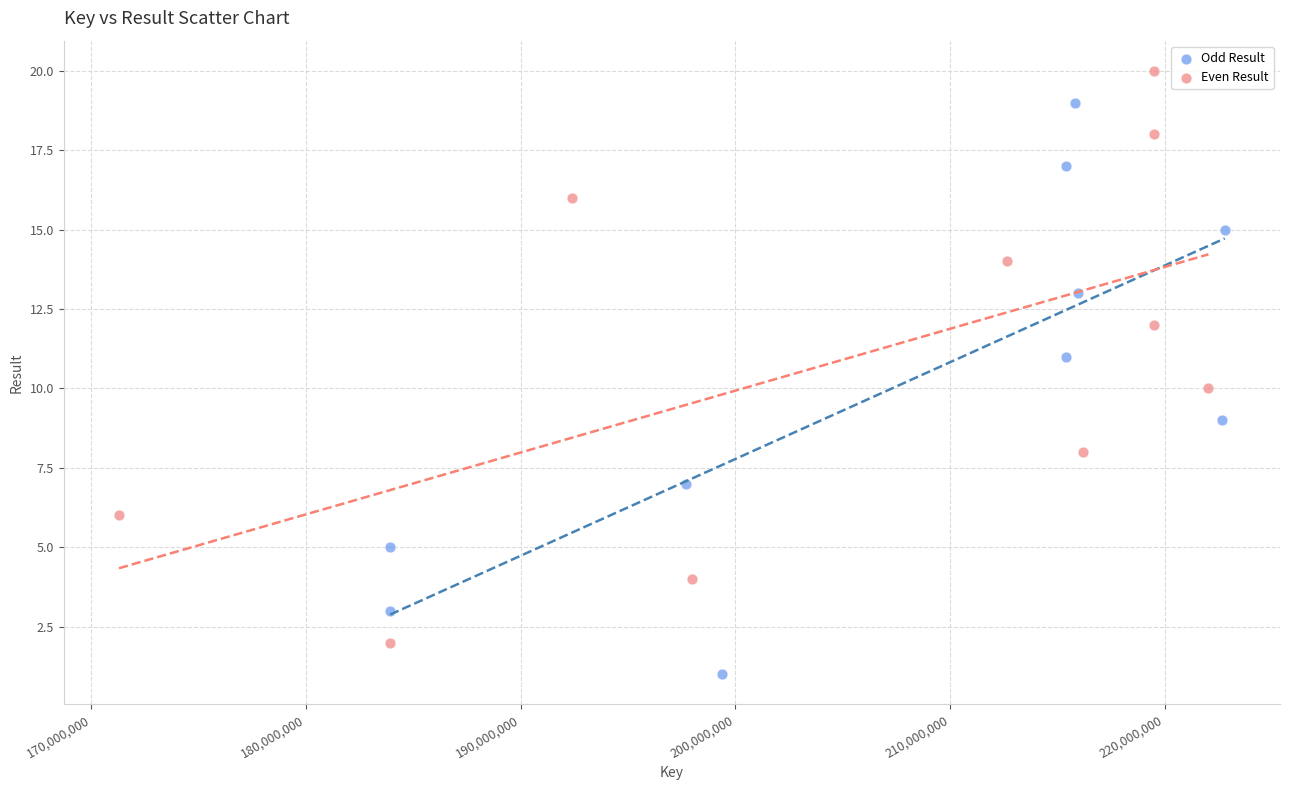

Which series reaches the maximum Y coordinate?

Even Result